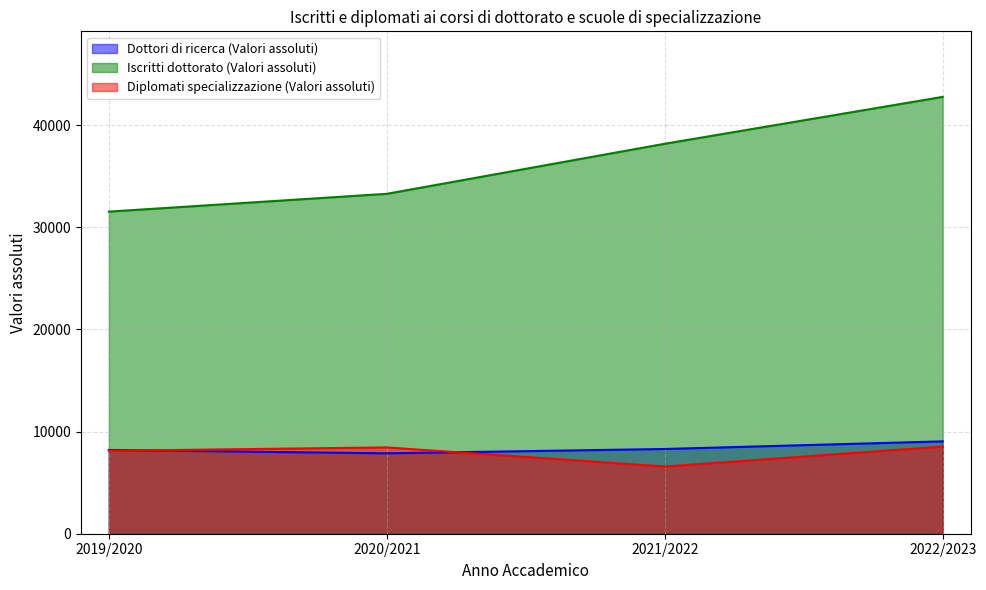

What are all the series names shown in the legend?

Dottori di ricerca (Valori assoluti), Iscritti dottorato (Valori assoluti), Diplomati specializzazione (Valori assoluti)